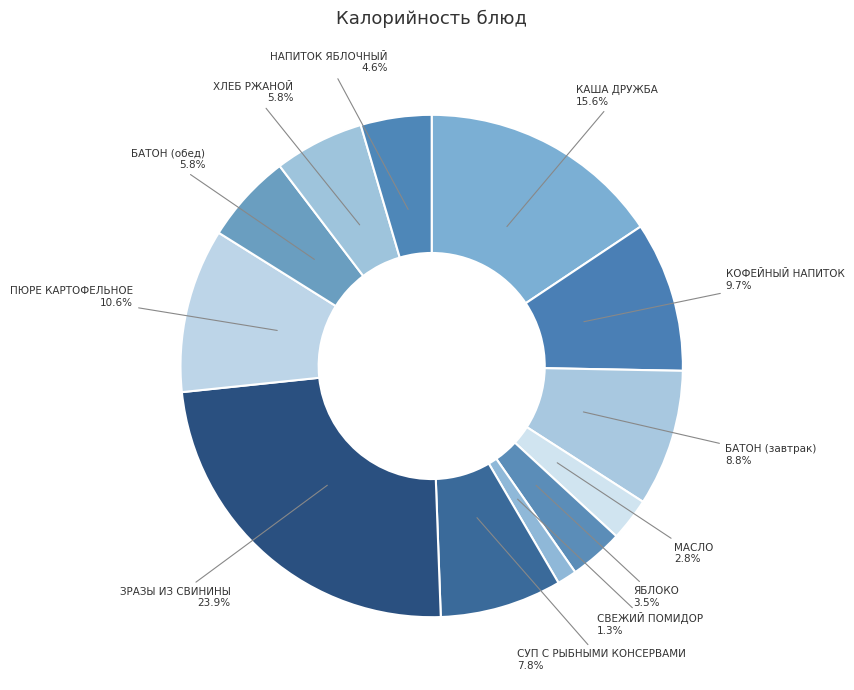

Rank the categories by value from highest to lowest.

ЗРАЗЫ ИЗ СВИНИНЫ, КАША ДРУЖБА, ПЮРЕ КАРТОФЕЛЬНОЕ, КОФЕЙНЫЙ НАПИТОК, БАТОН (завтрак), СУП С РЫБНЫМИ КОНСЕРВАМИ, ХЛЕБ РЖАНОЙ, БАТОН (обед), НАПИТОК ЯБЛОЧНЫЙ, ЯБЛОКО, МАСЛО, СВЕЖИЙ ПОМИДОР